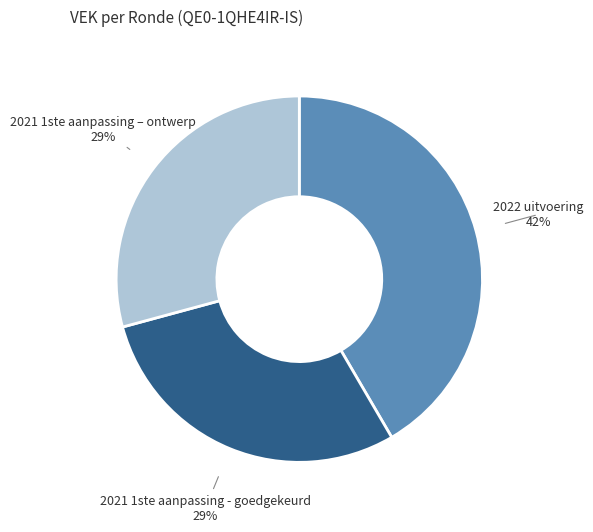

What percentage is the 2021 1ste aanpassing – ontwerp slice, to the nearest percent?

29%